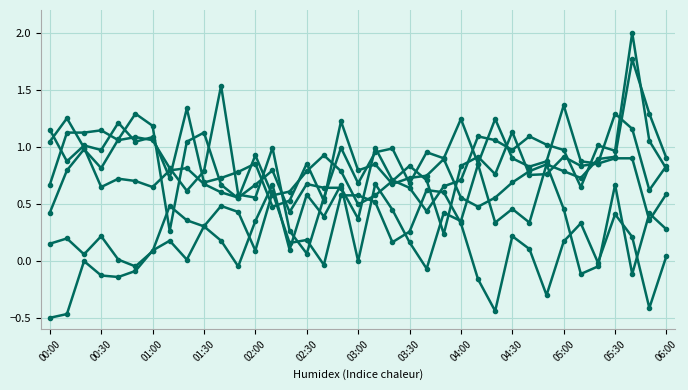

The 0.486 series shows 0.7 at 02:00. True or false?

True